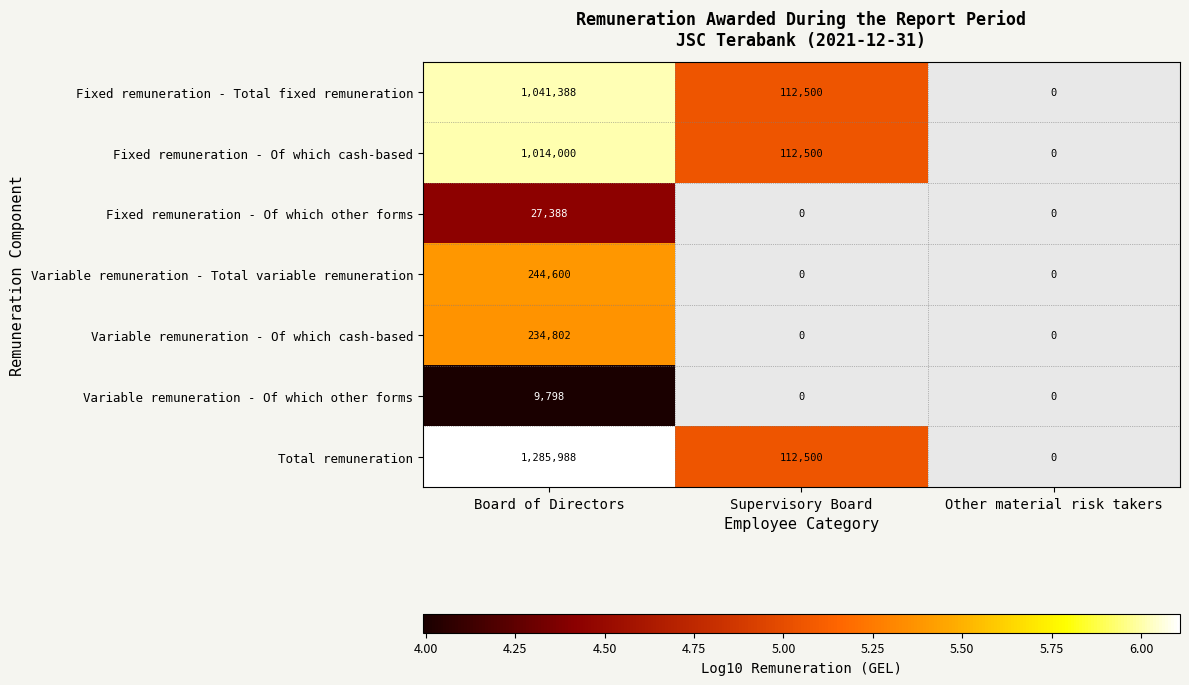

Is the value of Total remuneration at Supervisory Board greater than the value of Fixed remuneration - Of which other forms at Board of Directors?

Yes